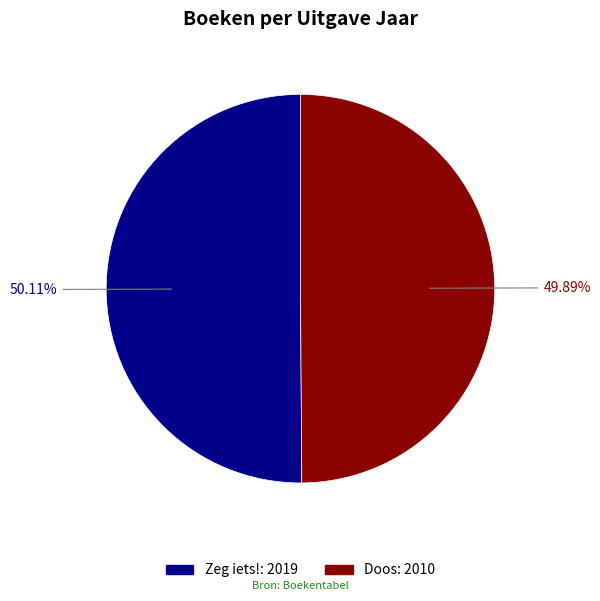

To the nearest percent, what percentage of the pie is Zeg iets!?

50%